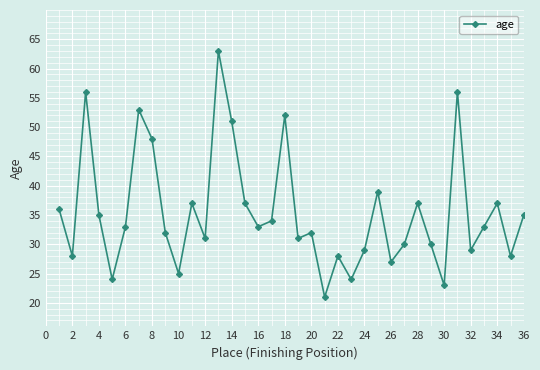

What is the maximum value shown in the chart?

63